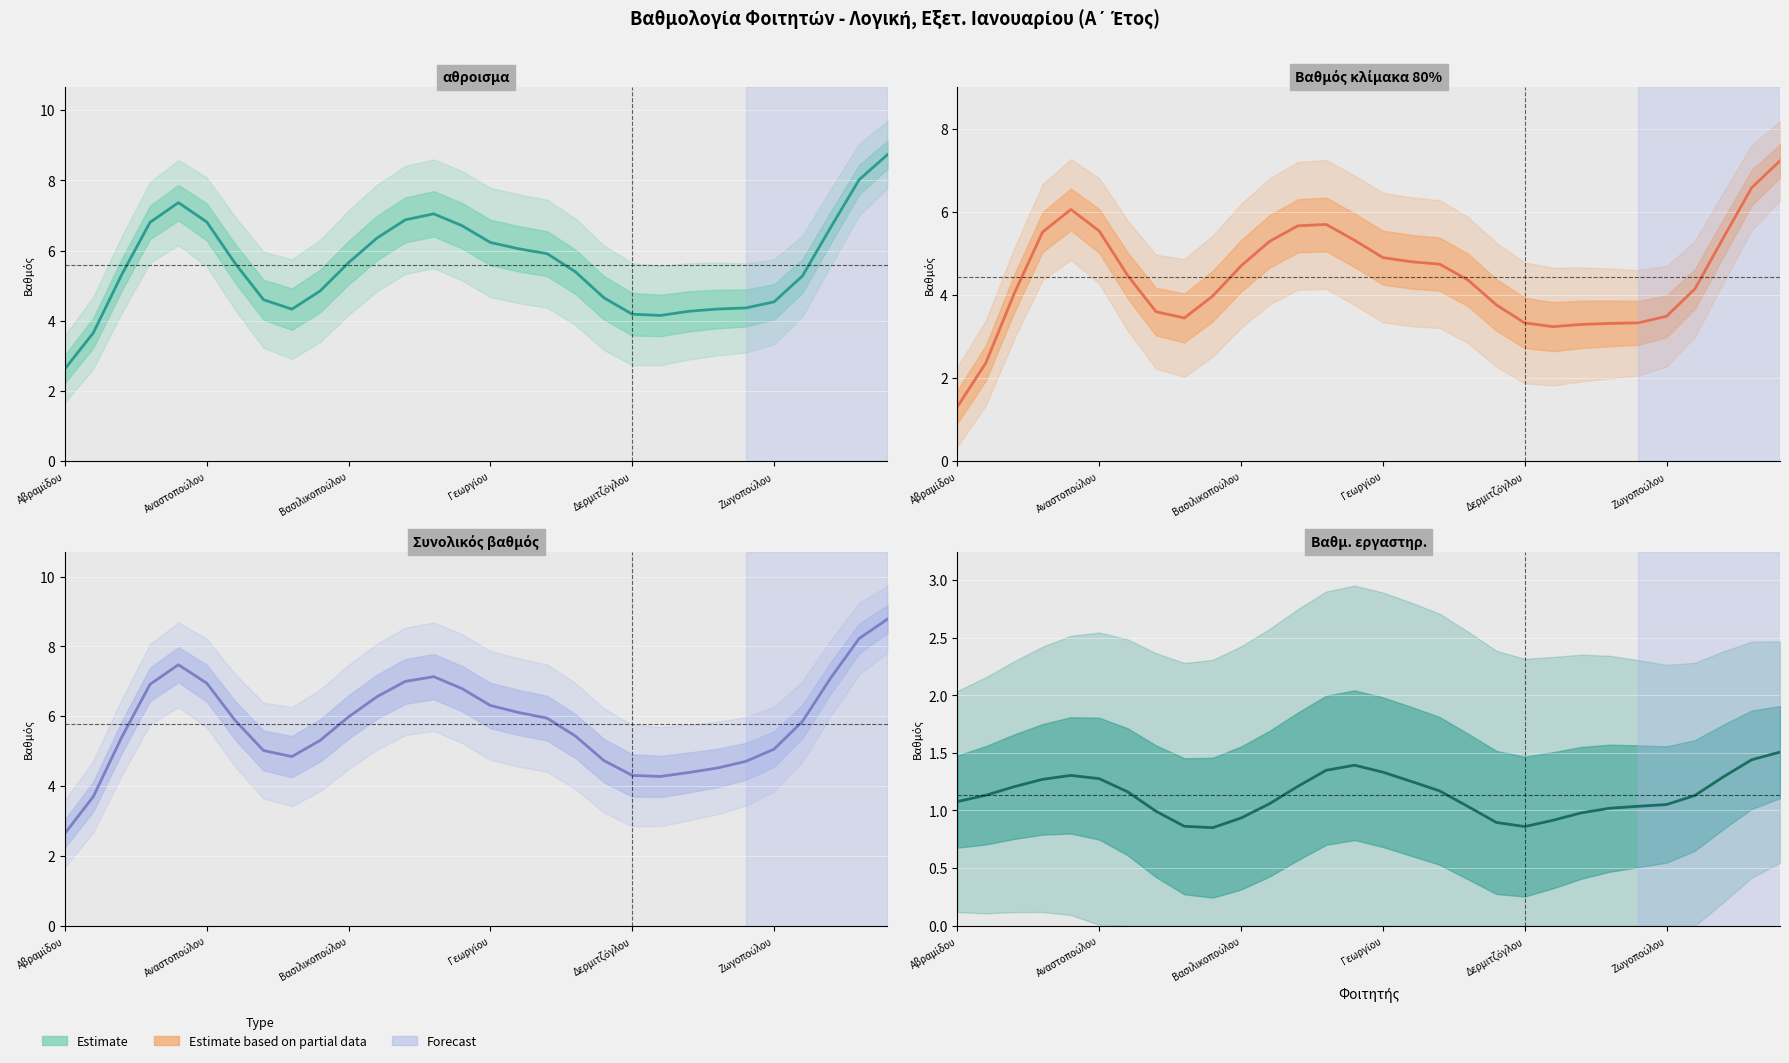

How many interior local valleys does the Βαθμός κλίμακα 80% series have?

2